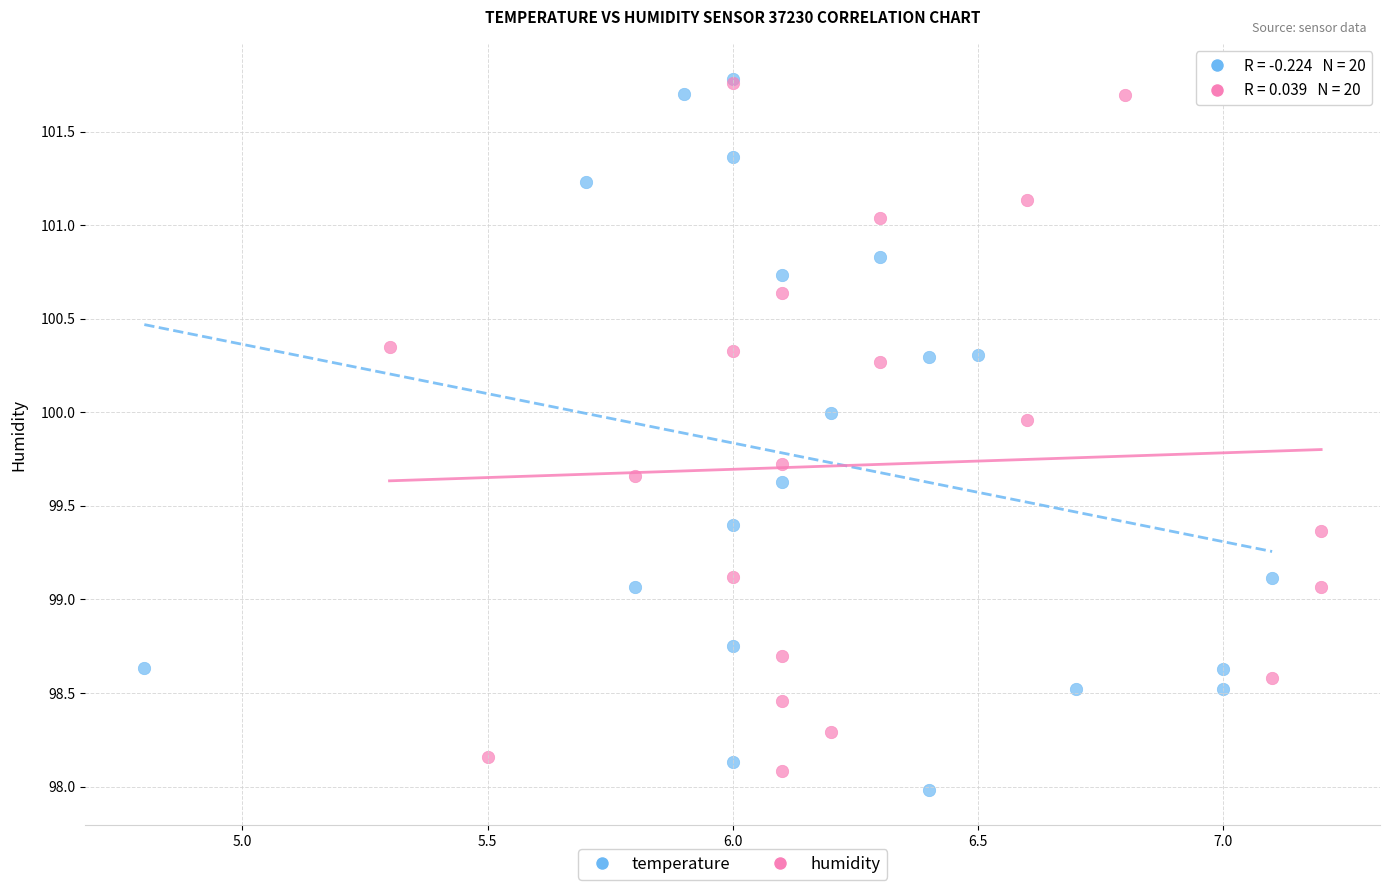

Which series has the widest spread of Y values?

temperature